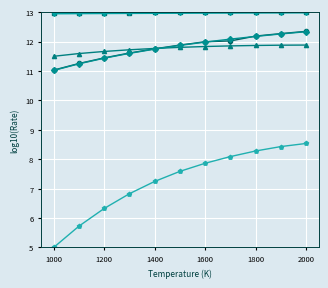

What is the smallest value displayed?

5.0